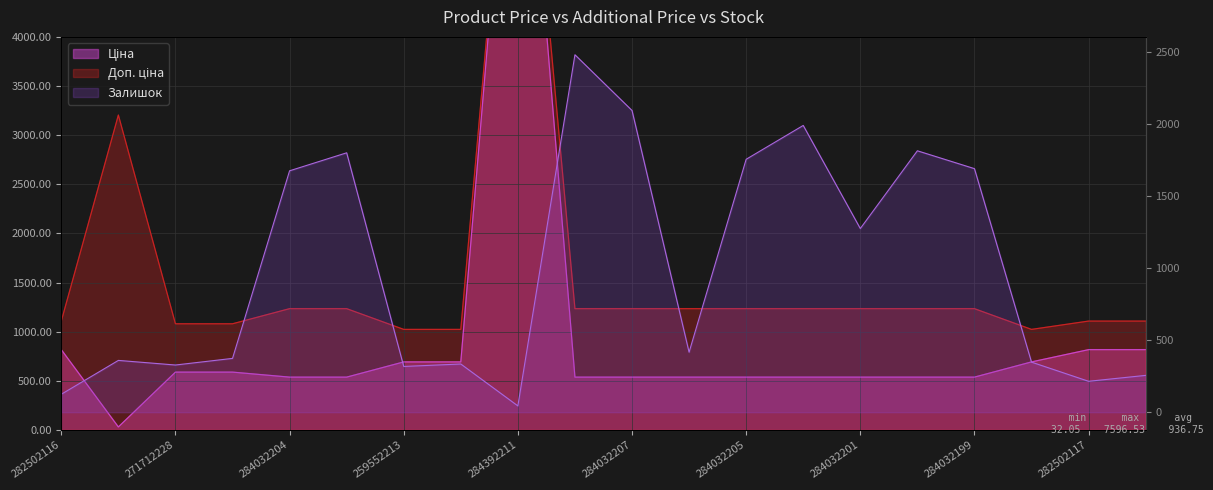

What is the total value across all series at 259552212?

2053.3